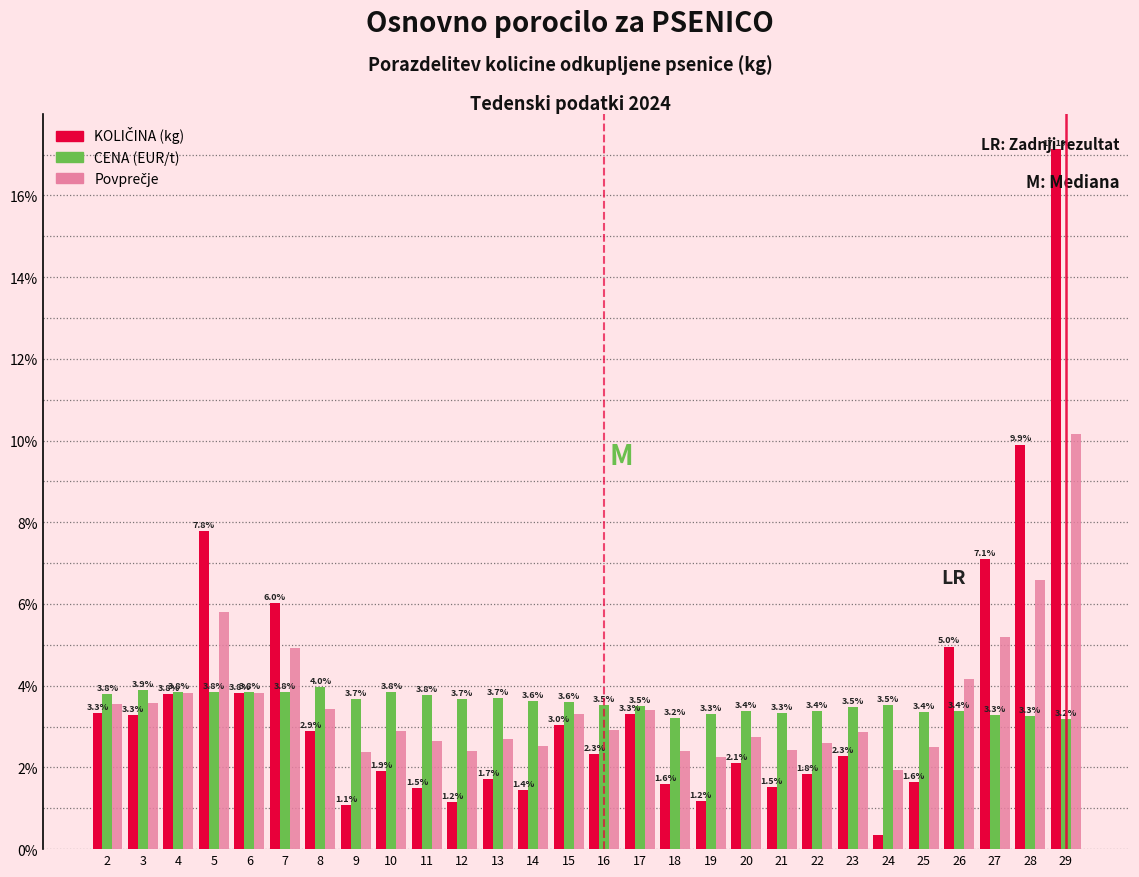

What is the total value across all series at 13?

8.1